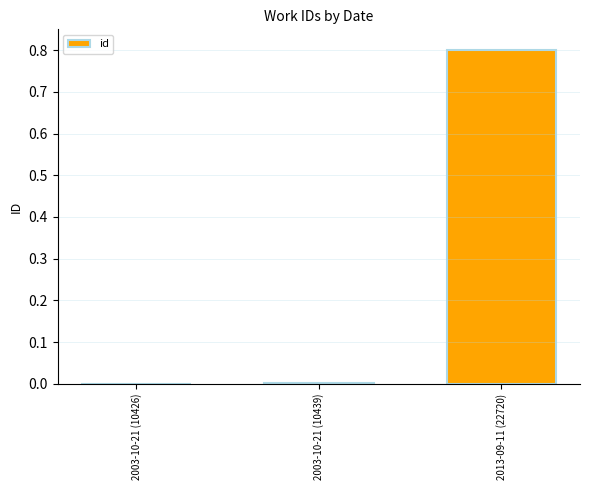

How many series are shown in this chart?

1